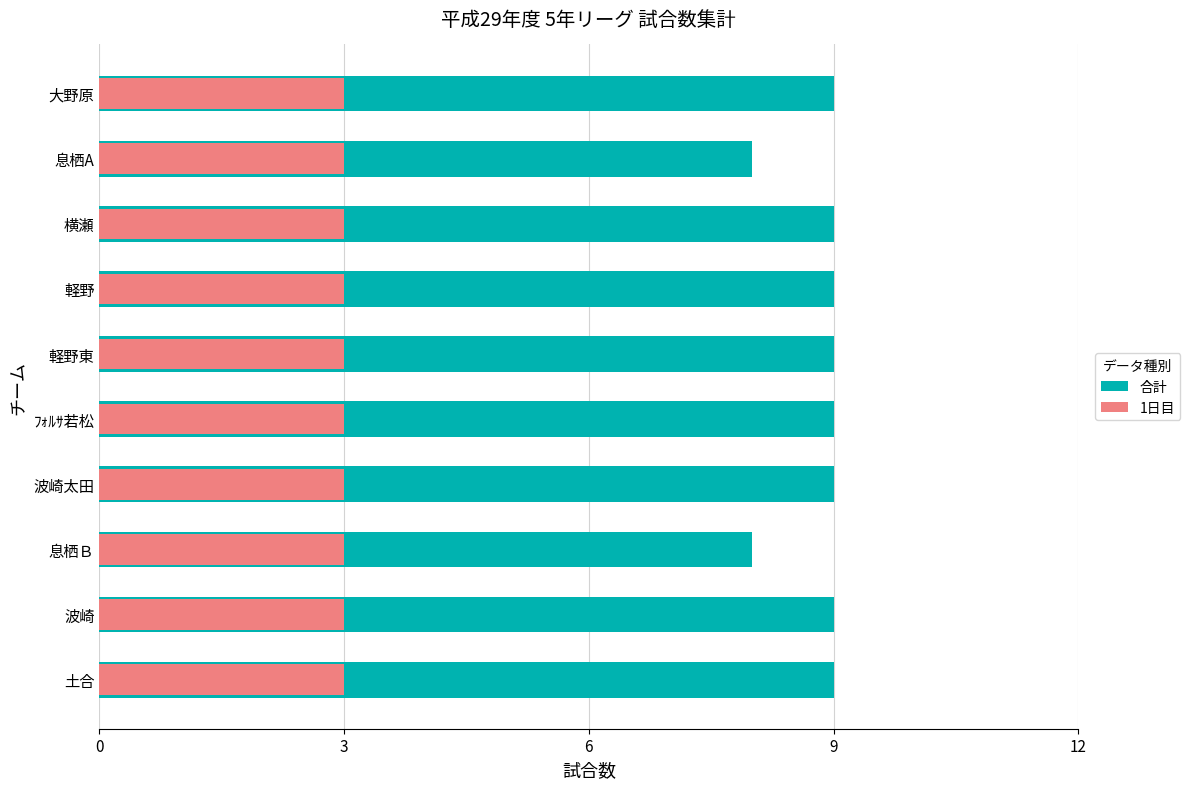

Rank the series by their maximum value, from highest to lowest.

合計, 1日目